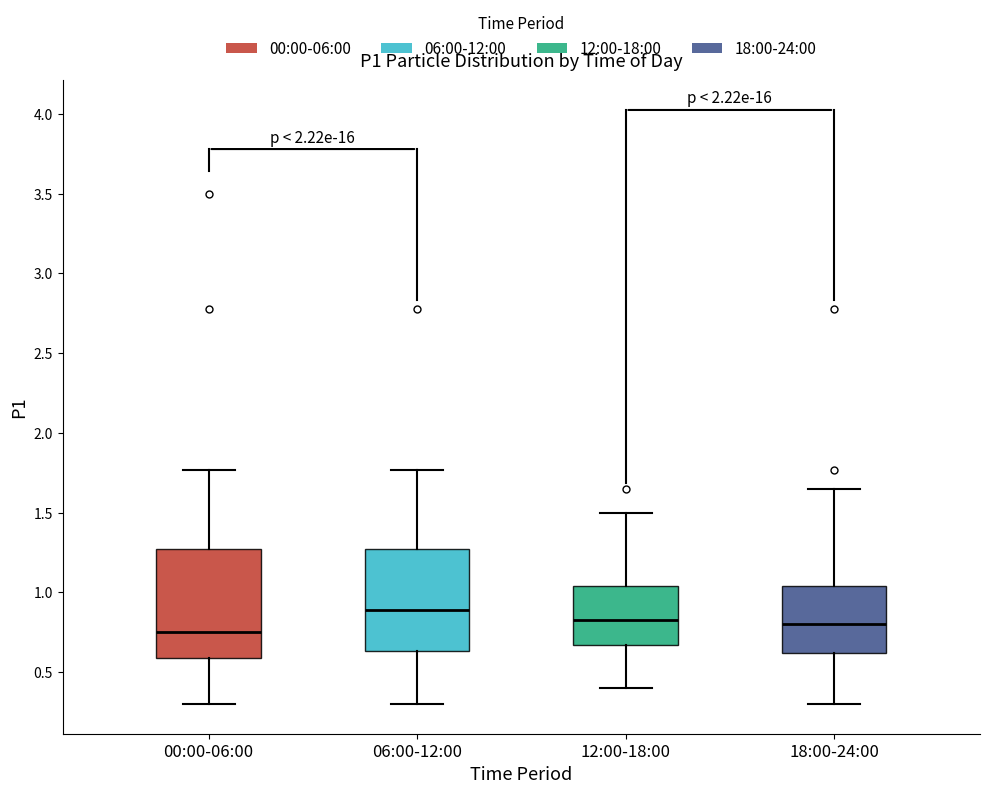

Reading left to right, read every box against the y-axis: the position of its median line, the range the box covers, and the ends of its whiskers. The values are not printed on the chart, so give them approximately, as read against the axis.

00:00-06:00: median 0.75, box 0.60 to 1.25, whiskers 0.30 to 1.75
06:00-12:00: median 0.90, box 0.65 to 1.25, whiskers 0.30 to 1.75
12:00-18:00: median 0.85, box 0.65 to 1.05, whiskers 0.40 to 1.50
18:00-24:00: median 0.80, box 0.60 to 1.05, whiskers 0.30 to 1.65